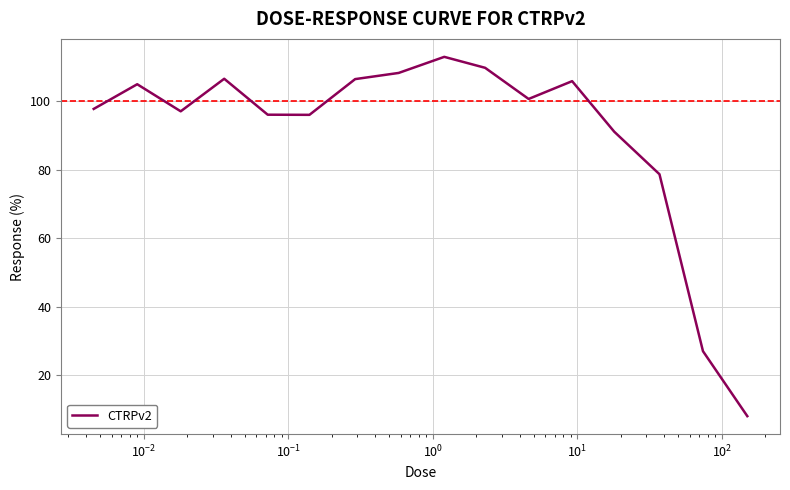

What is the minimum value shown in the chart?

8.0